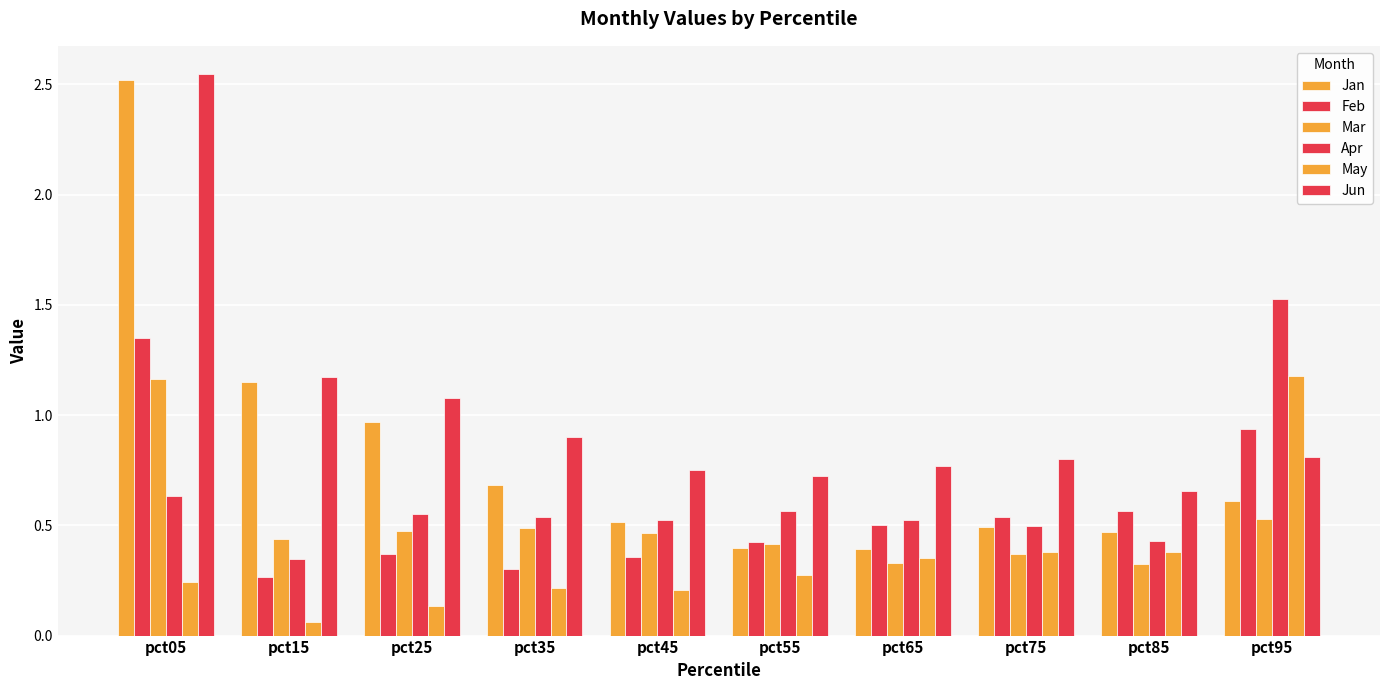

How many categories are shown in the chart?

10